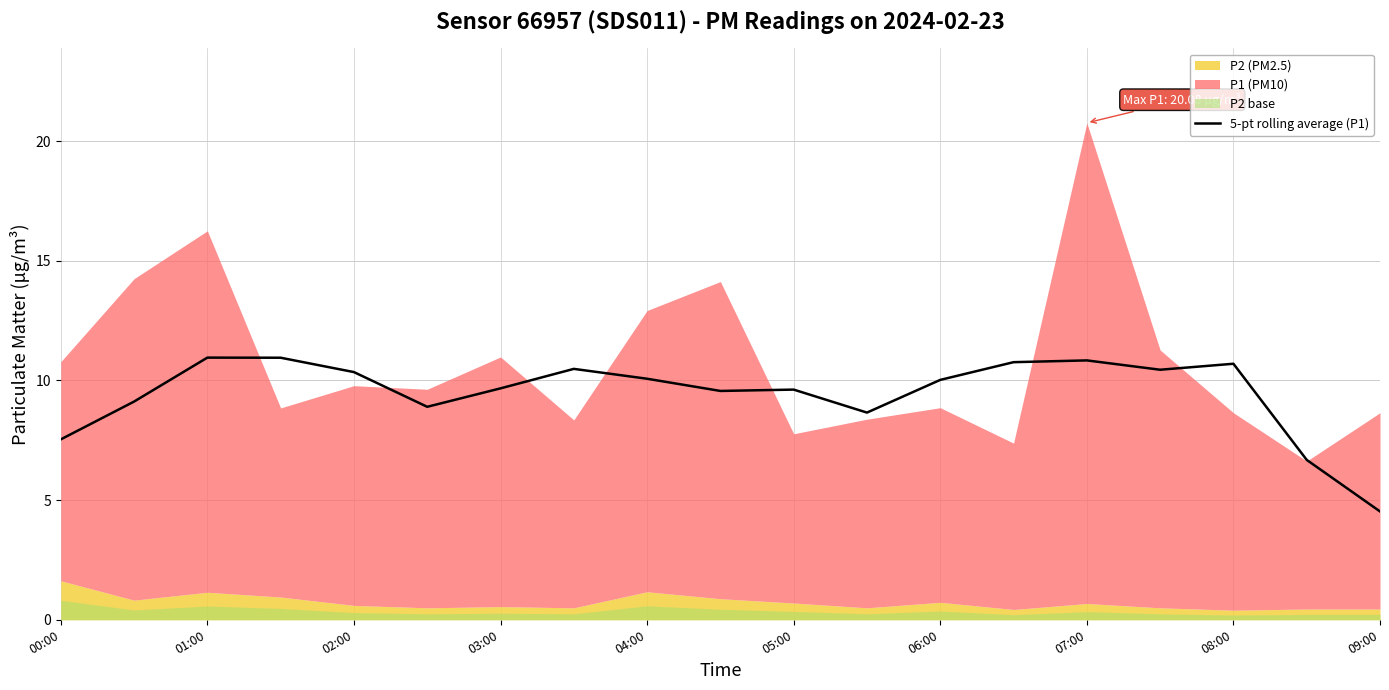

What is the lowest value of the 5-pt rolling average (P1) series?

4.5